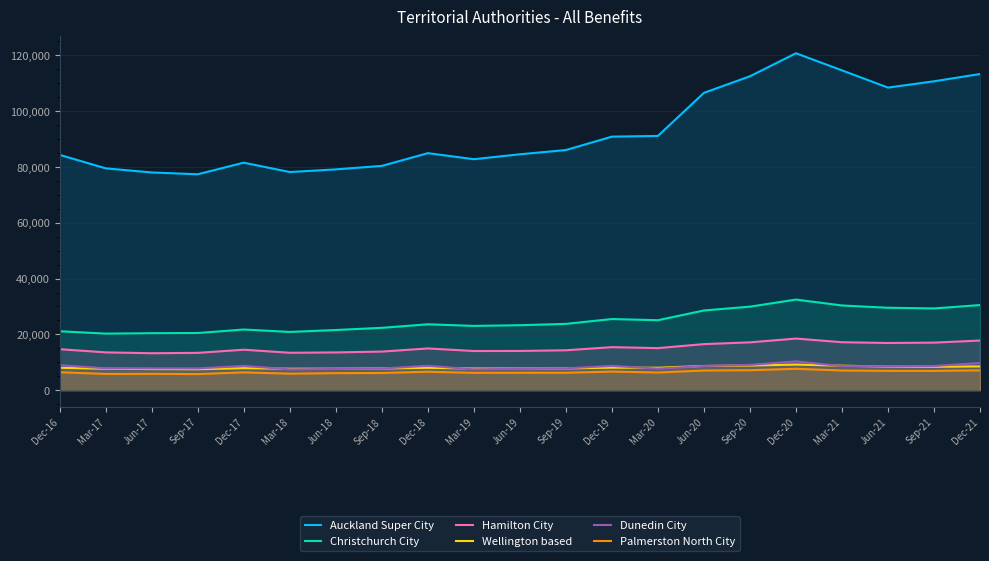

True or false: Wellington based and Auckland Super City intersect in this chart.

False